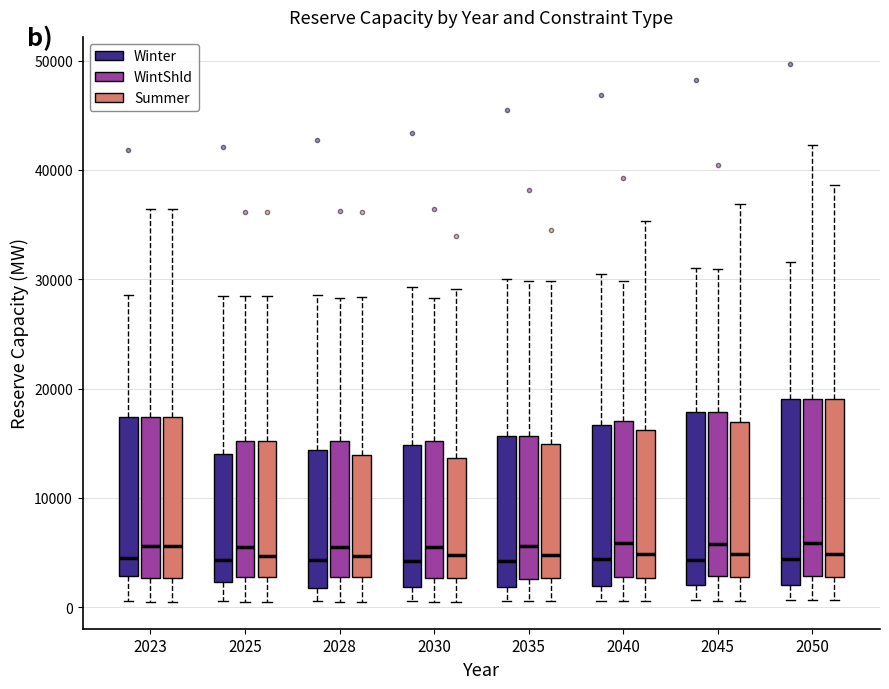

Reading left to right, read every box against the y-axis: the position of its median line, the range the box covers, and the ends of its whiskers. The values are not printed on the chart, so give them approximately, as read against the axis.

2023 (Winter): median 4000, box 3000 to 17000, whiskers 1000 to 29000
2023 (WintShld): median 6000, box 3000 to 17000, whiskers 0 to 36000
2023 (Summer): median 6000, box 3000 to 17000, whiskers 1000 to 36000
2025 (Winter): median 4000, box 2000 to 14000, whiskers 1000 to 28000
2025 (WintShld): median 6000, box 3000 to 15000, whiskers 0 to 28000
2025 (Summer): median 5000, box 3000 to 15000, whiskers 1000 to 28000
2028 (Winter): median 4000, box 2000 to 14000, whiskers 1000 to 29000
2028 (WintShld): median 6000, box 3000 to 15000, whiskers 1000 to 28000
2028 (Summer): median 5000, box 3000 to 14000, whiskers 1000 to 28000
2030 (Winter): median 4000, box 2000 to 15000, whiskers 1000 to 29000
2030 (WintShld): median 6000, box 3000 to 15000, whiskers 1000 to 28000
2030 (Summer): median 5000, box 3000 to 14000, whiskers 1000 to 29000
2035 (Winter): median 4000, box 2000 to 16000, whiskers 1000 to 30000
2035 (WintShld): median 6000, box 3000 to 16000, whiskers 1000 to 30000
2035 (Summer): median 5000, box 3000 to 15000, whiskers 1000 to 30000
2040 (Winter): median 4000, box 2000 to 17000, whiskers 1000 to 31000
2040 (WintShld): median 6000, box 3000 to 17000, whiskers 1000 to 30000
2040 (Summer): median 5000, box 3000 to 16000, whiskers 1000 to 35000
2045 (Winter): median 4000, box 2000 to 18000, whiskers 1000 to 31000
2045 (WintShld): median 6000, box 3000 to 18000, whiskers 1000 to 31000
2045 (Summer): median 5000, box 3000 to 17000, whiskers 1000 to 37000
2050 (Winter): median 4000, box 2000 to 19000, whiskers 1000 to 32000
2050 (WintShld): median 6000, box 3000 to 19000, whiskers 1000 to 42000
2050 (Summer): median 5000, box 3000 to 19000, whiskers 1000 to 39000